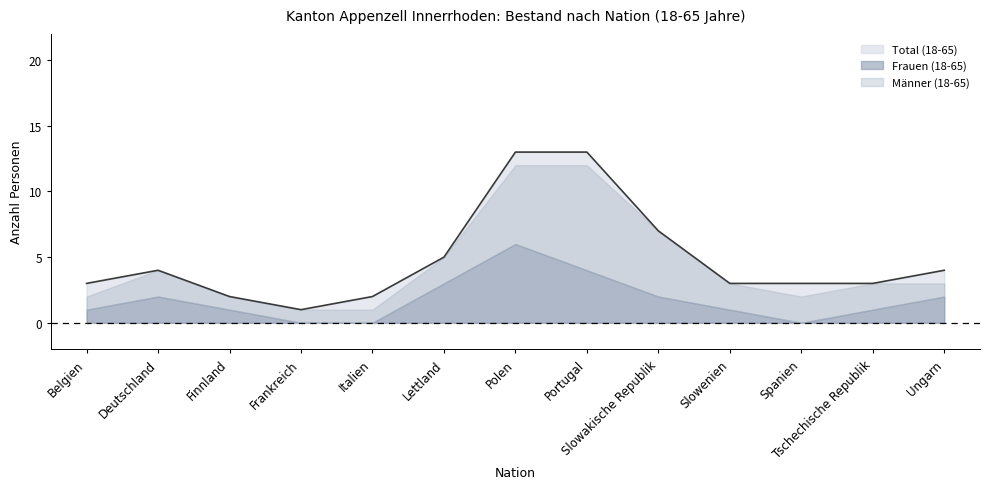

True or false: Männer (18-65) and Frauen (18-65) intersect in this chart.

True